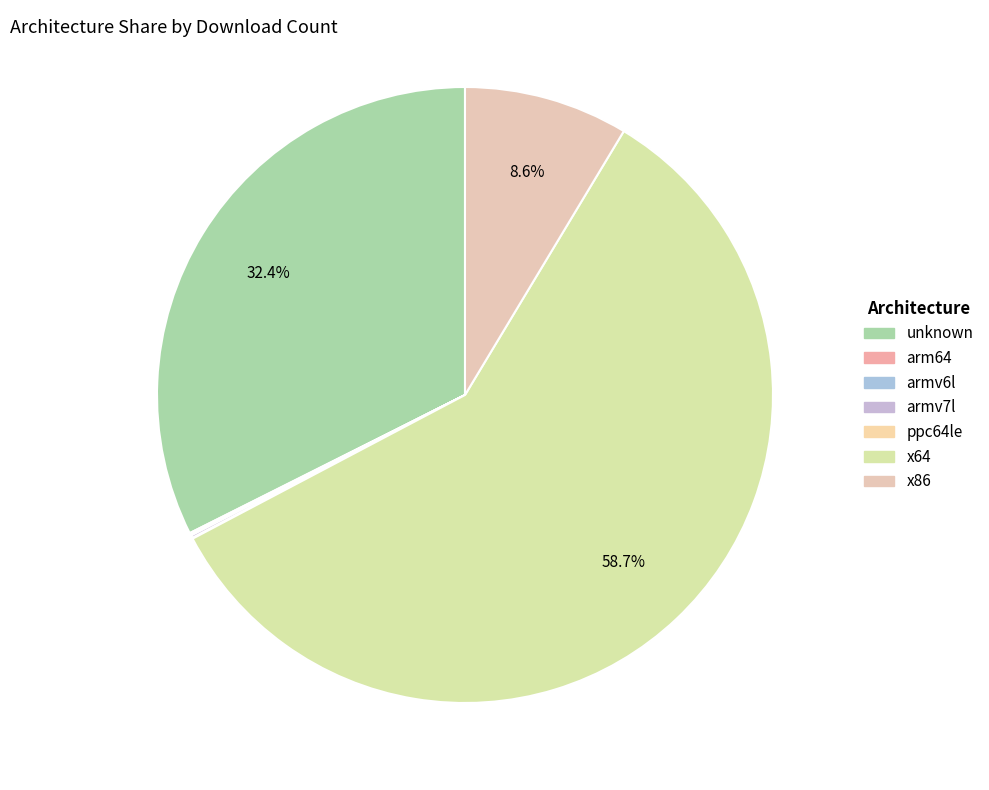

What is the majority slice?

x64